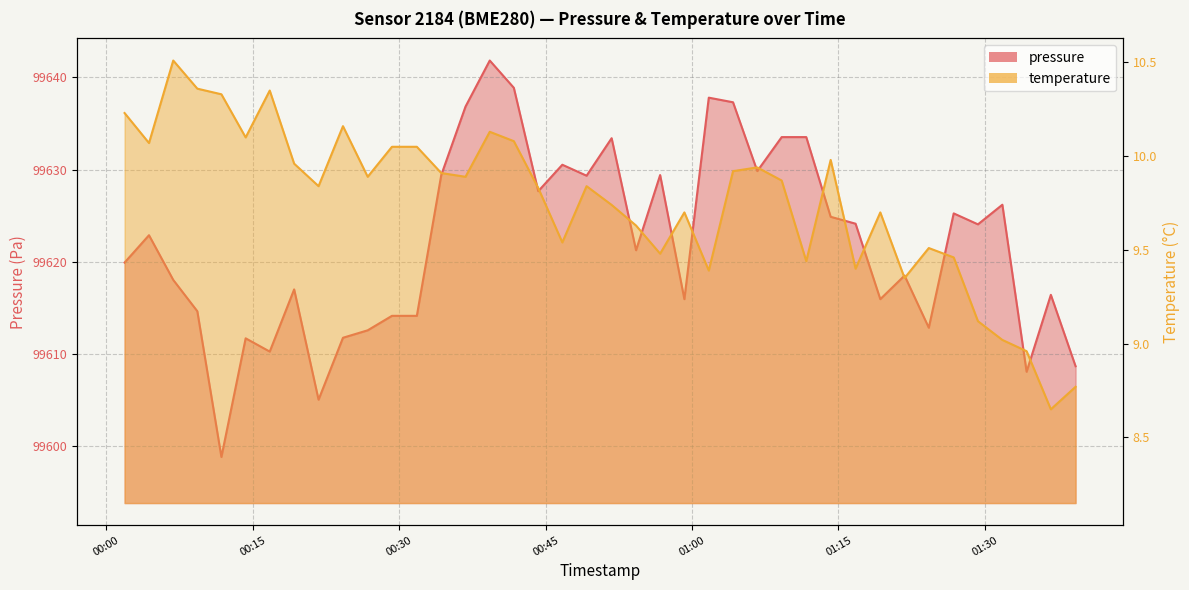

Does the chart have visible grid lines?

Yes